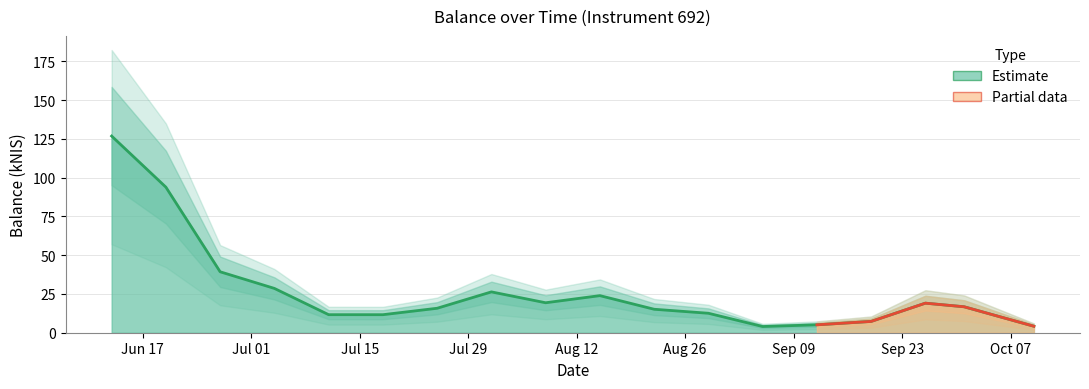

The chart shows a value of 61.6 at 2024-06-27. True or false?

False